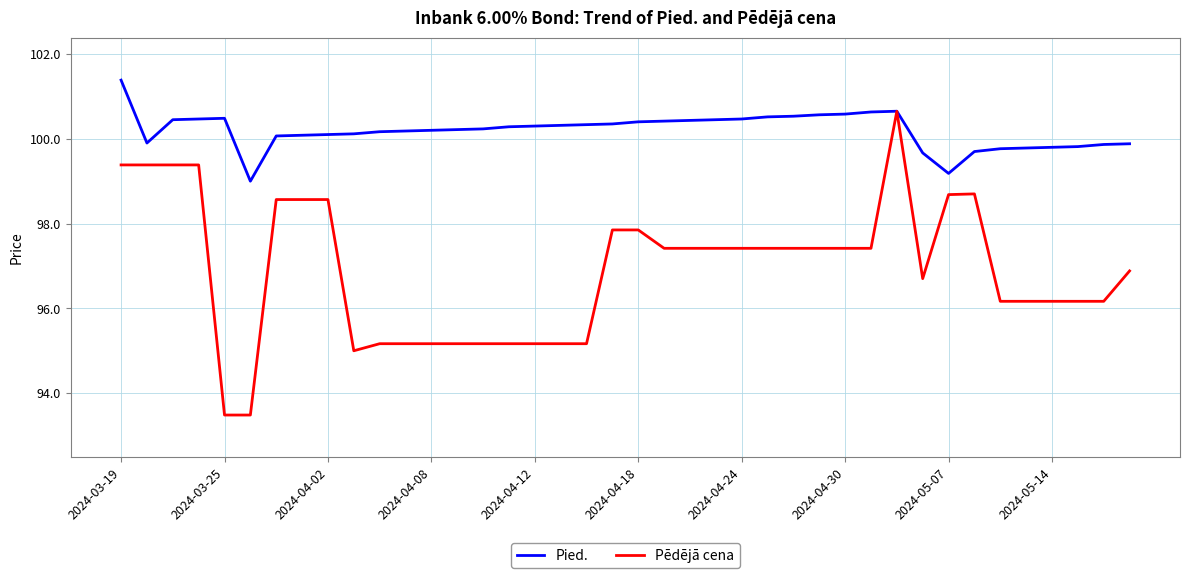

Which series has the largest total across all categories?

Pied.